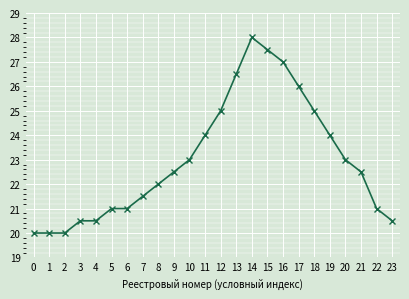

What is the maximum value shown in the chart?

28.0